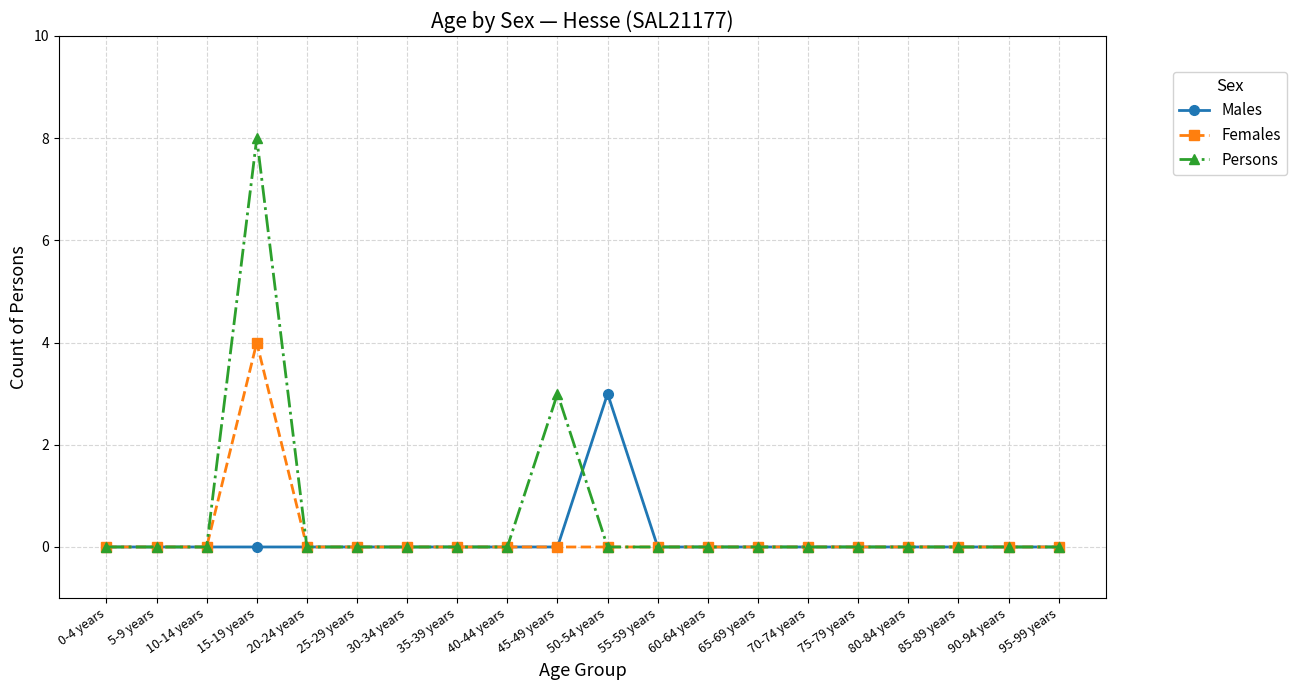

What is the greatest value displayed?

8